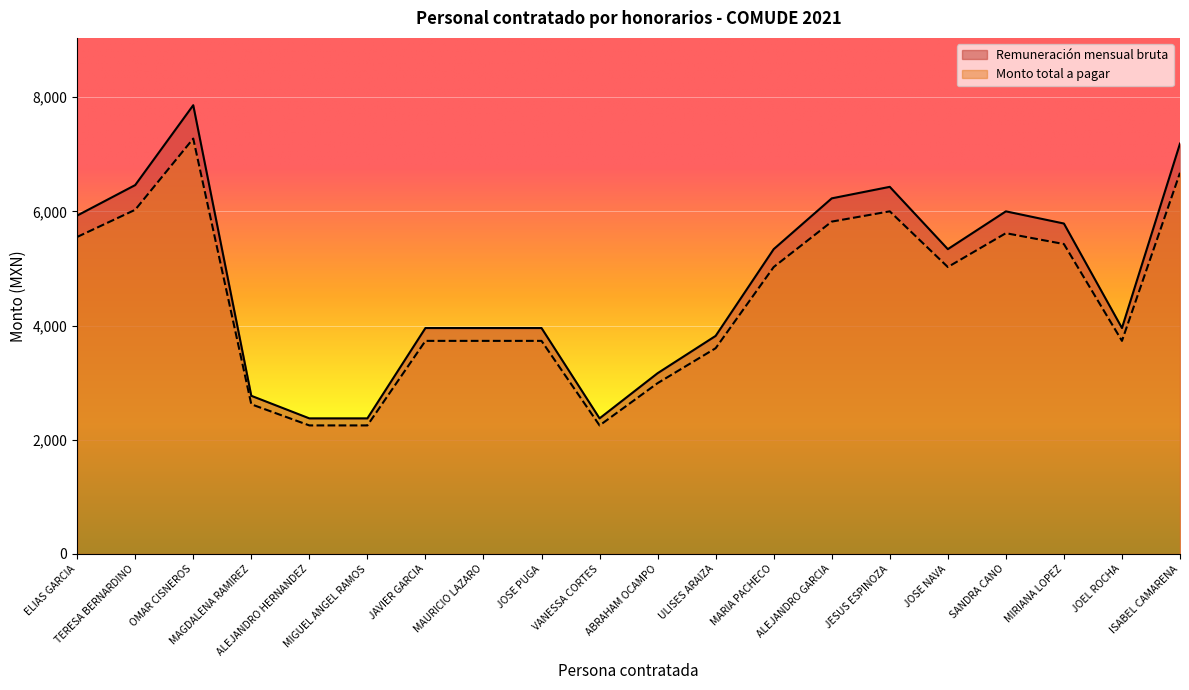

In Remuneración mensual bruta, how many points are lower than both neighbors (excluding endpoints)?

3